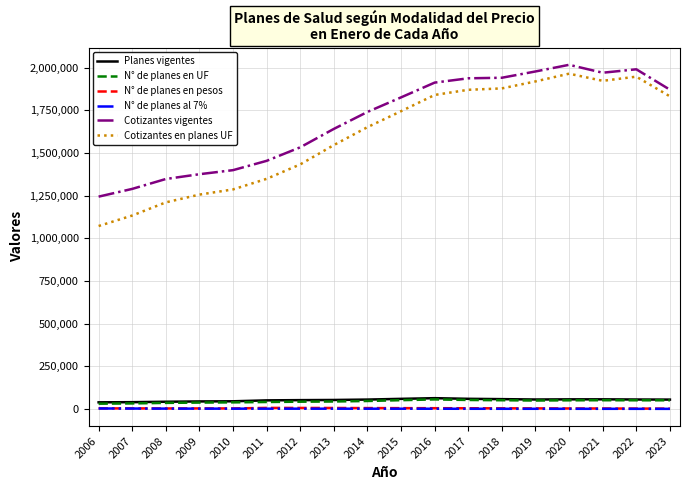

What is the maximum value shown in the chart?

2016176